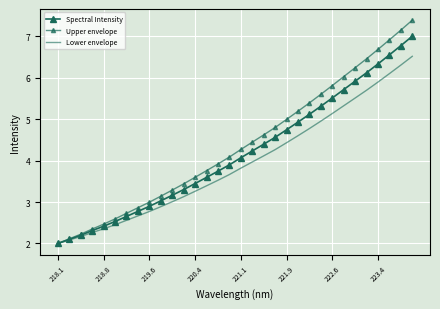

Count the number of categories in the chart.

32